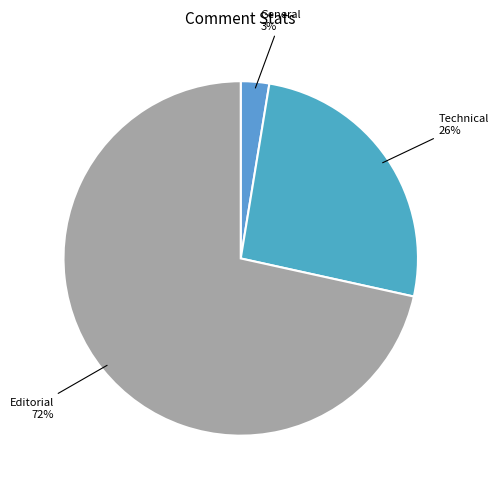

True or false: General accounts for 17% of the total.

False